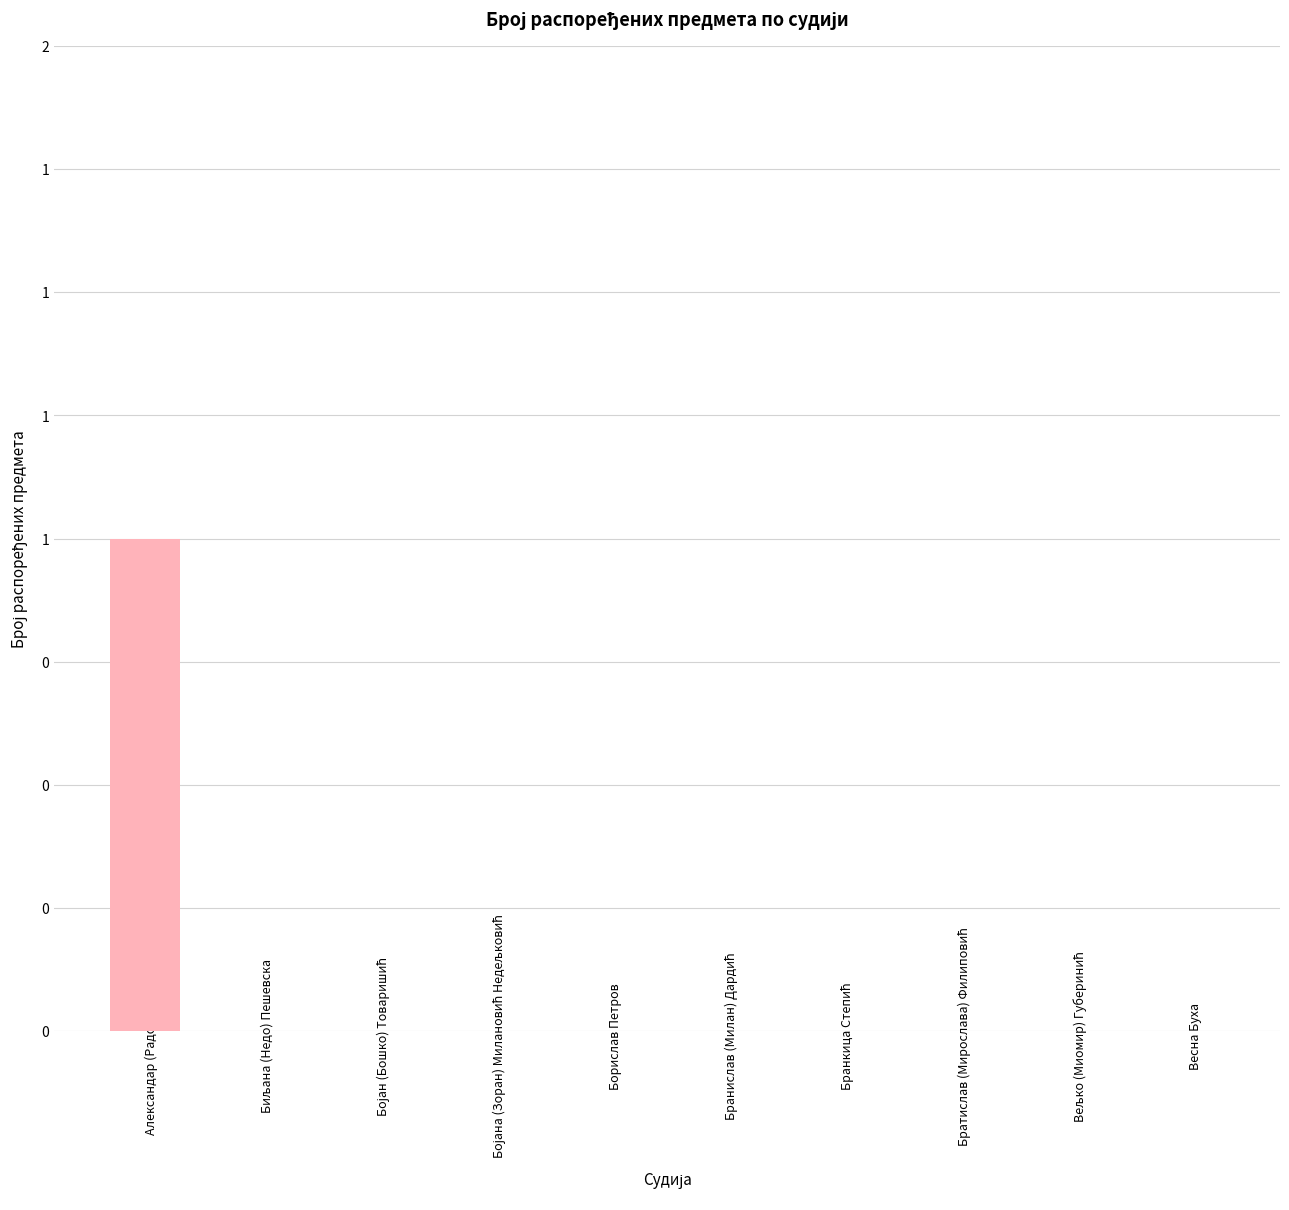

What is the difference between the maximum and minimum values?

1